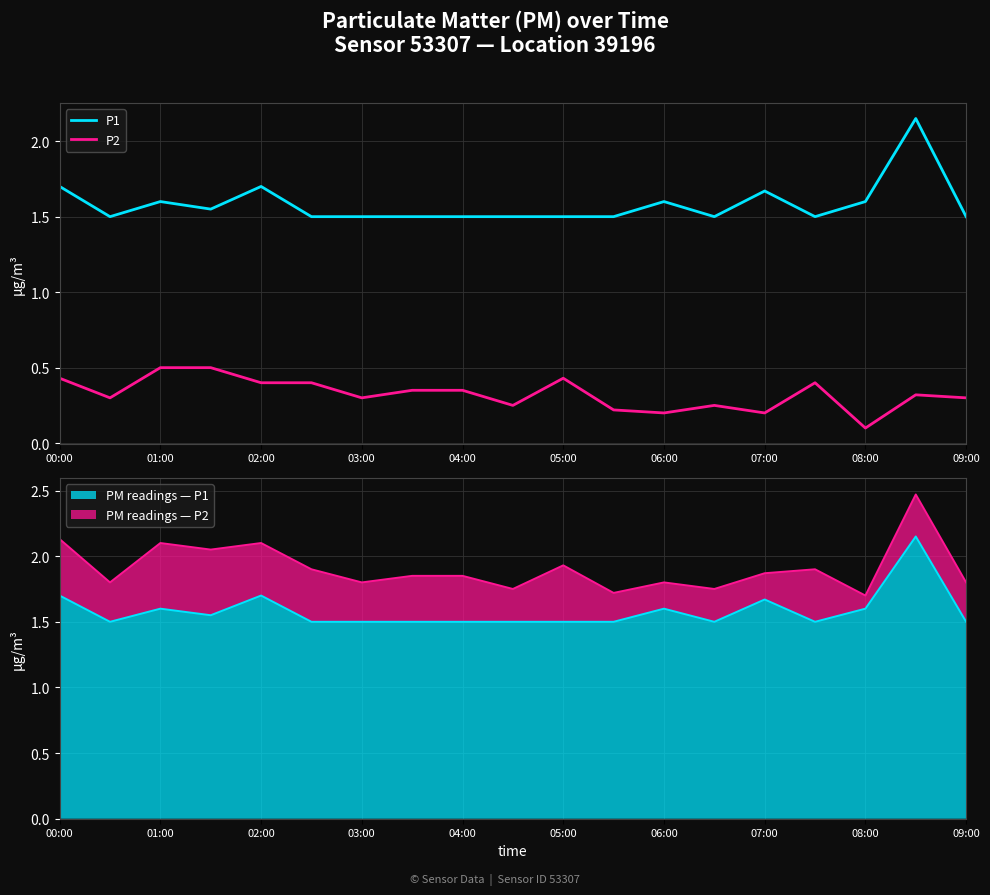

The value of PM readings — P1 at 03:00 is 2.3. True or false?

False